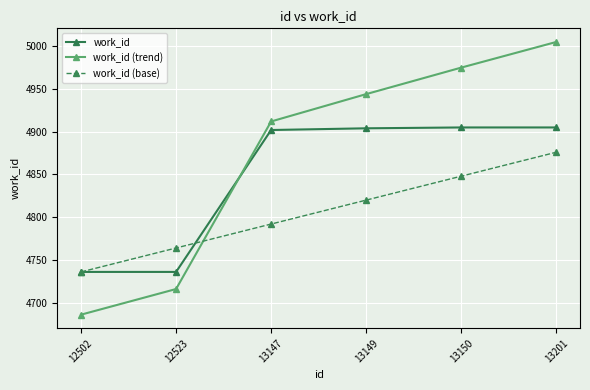

What is the difference between the highest and lowest values at 13150?

127